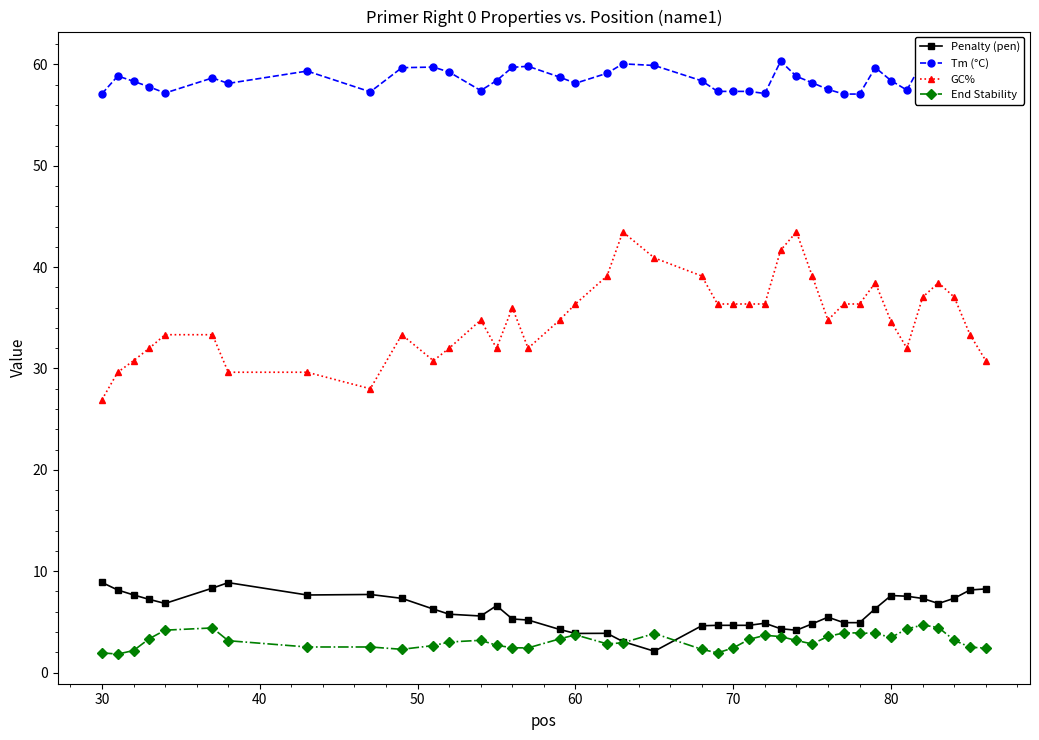

Does the chart display data point markers on the line(s)?

Yes